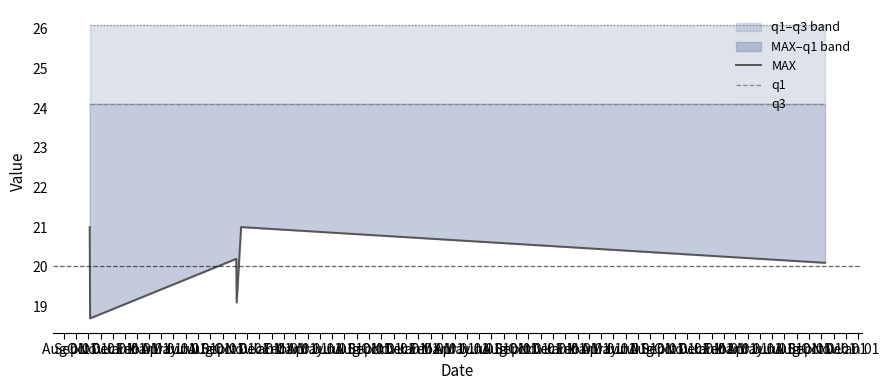

True or false: MAX and q1 intersect in this chart.

False